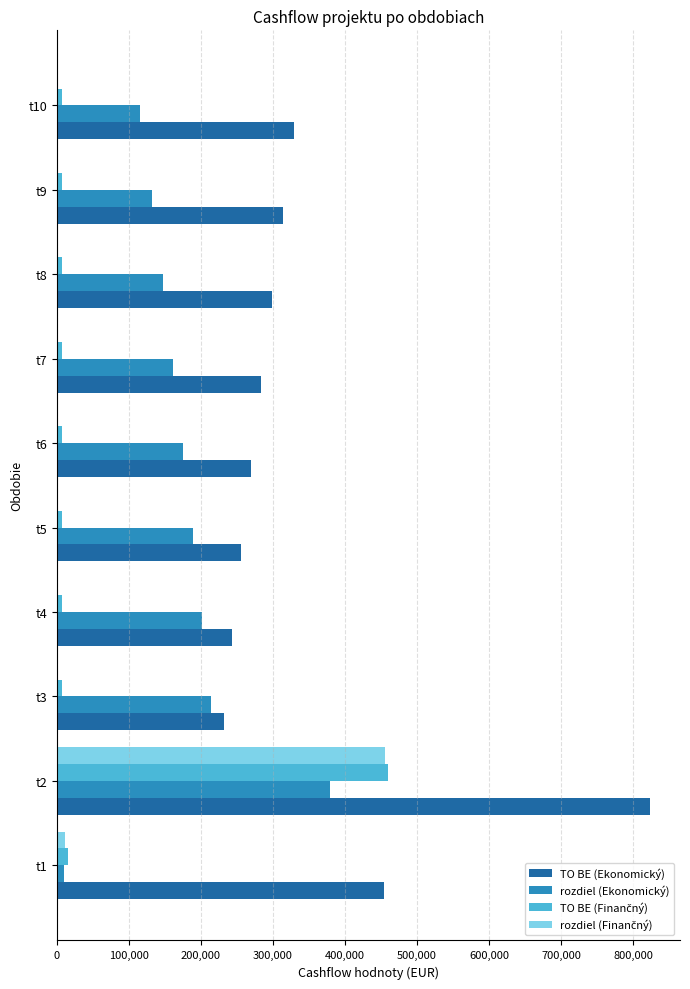

What is the sum of all TO BE (Ekonomický) values?

3502861.8